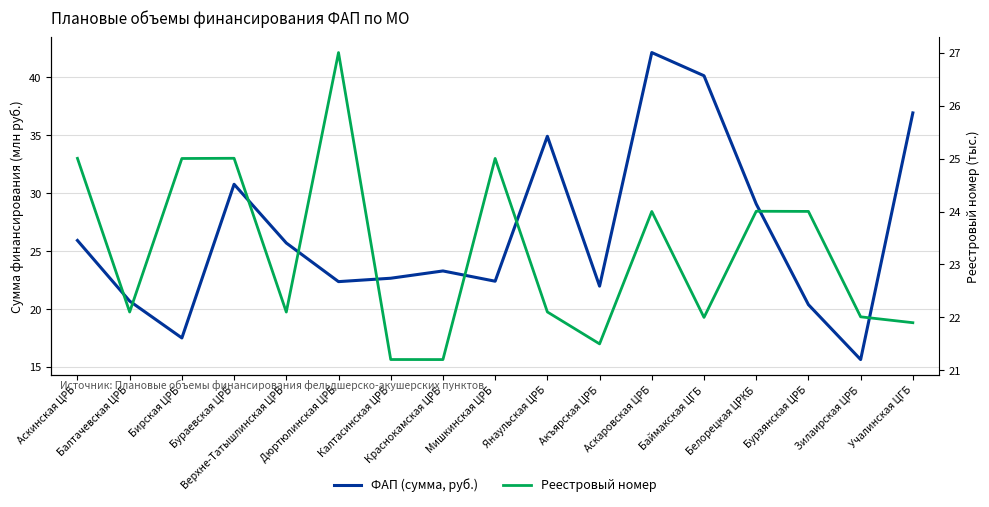

Is the value of ФАП (сумма, руб.) at Зилаирская ЦРБ greater than the value of Реестровый номер at Верхне-Татышлинская ЦРБ?

No